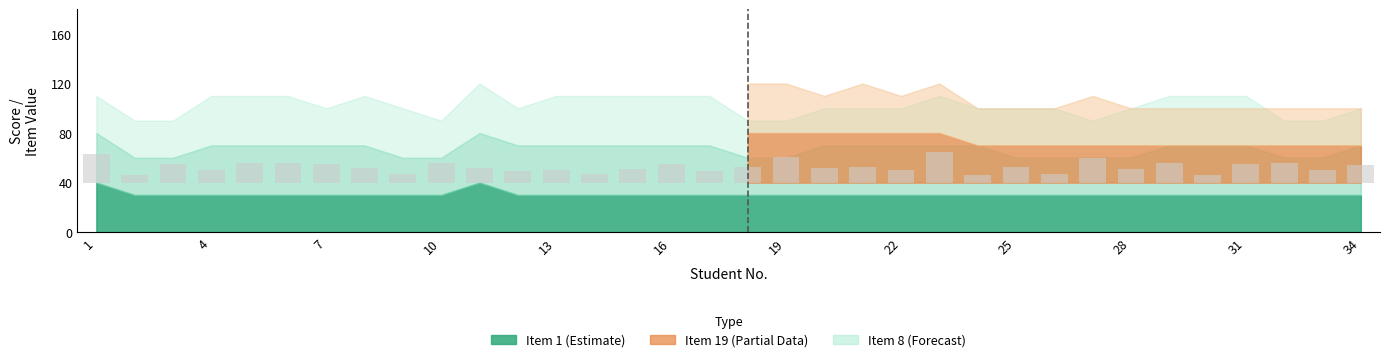

True or false: the data shows 21 at 22.

False